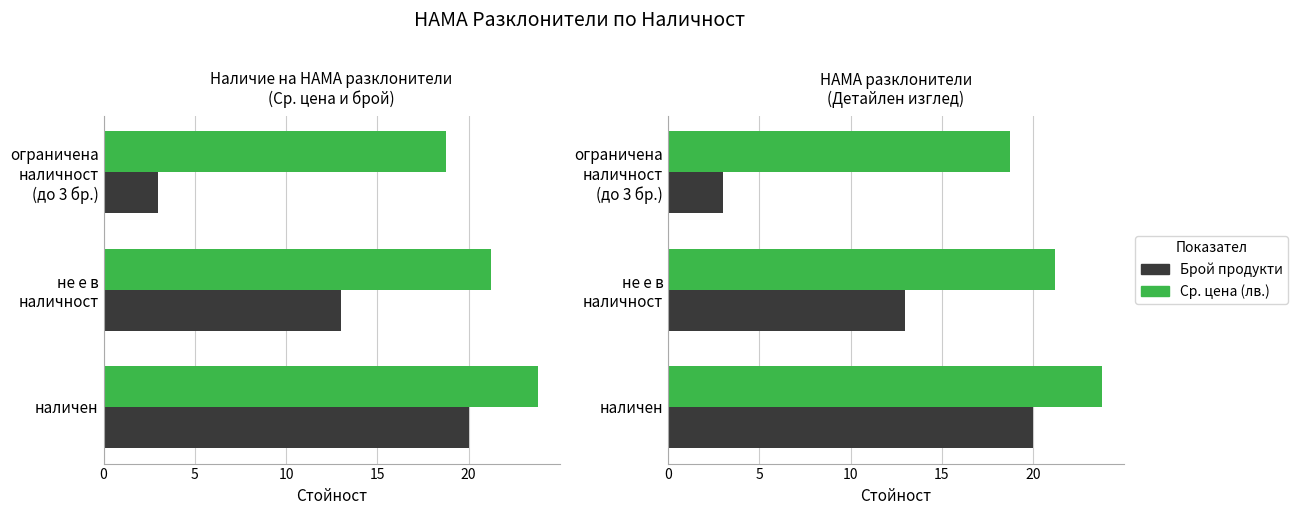

What are all the series names shown in the legend?

Ср. цена (лв.), Брой продукти